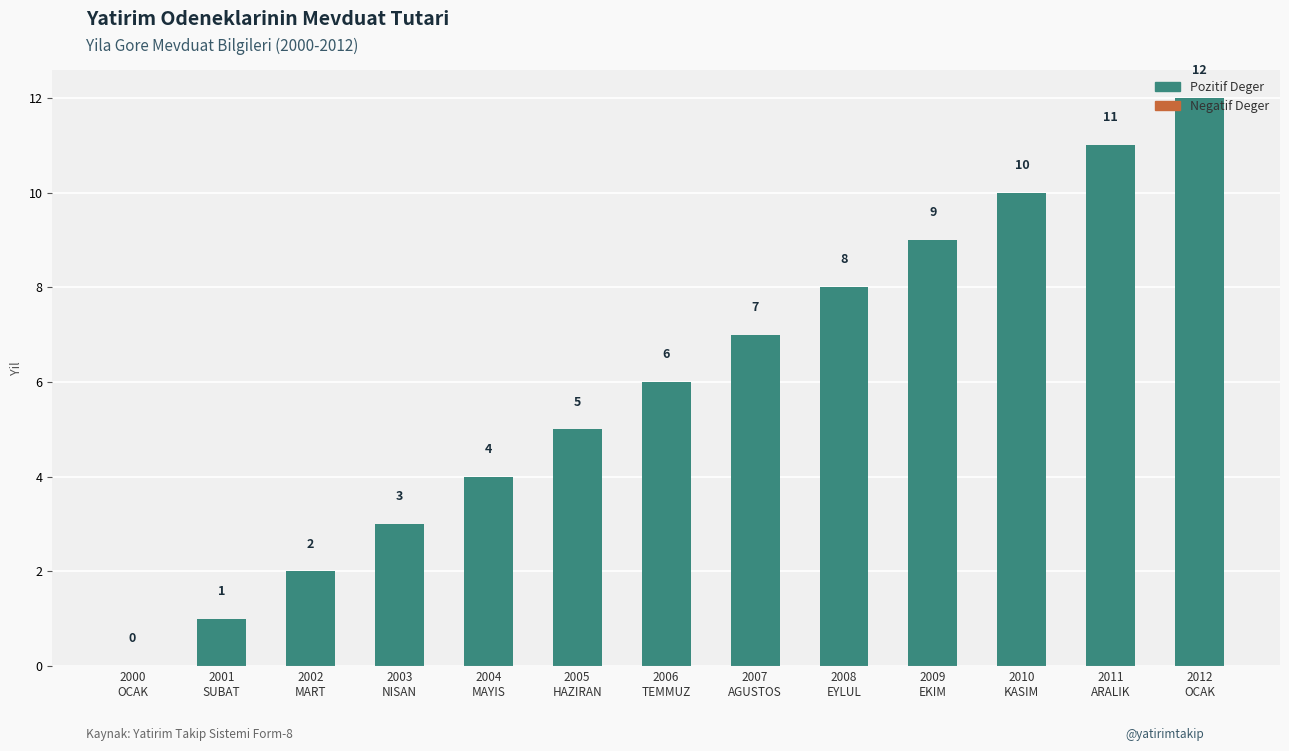

What is the sum of all values?

78